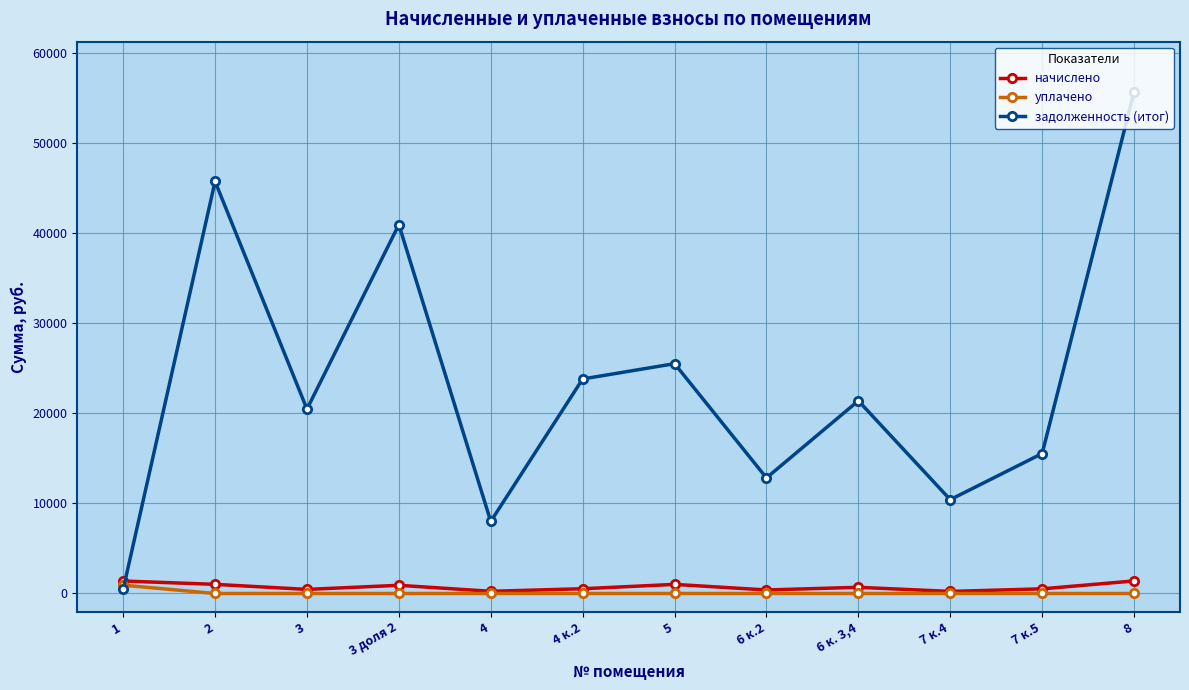

Between which two adjacent categories do задолженность (итог) and уплачено first intersect?

1 and 2